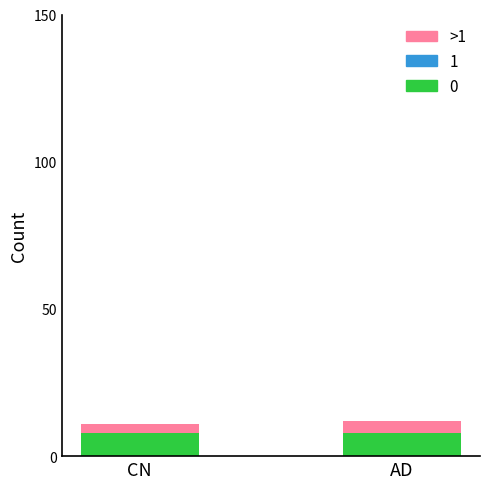

What is the minimum value for 0?

8